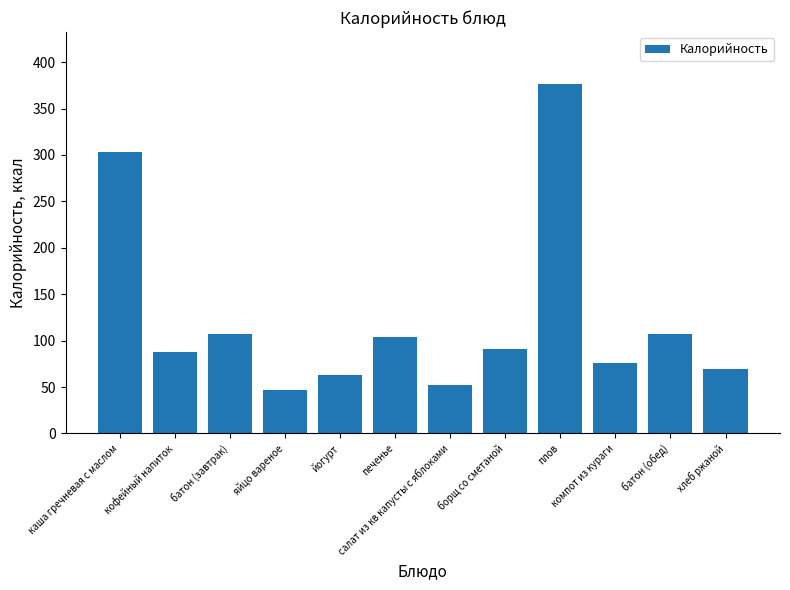

What is the label of the 1st bar from the left?

каша гречневая с маслом